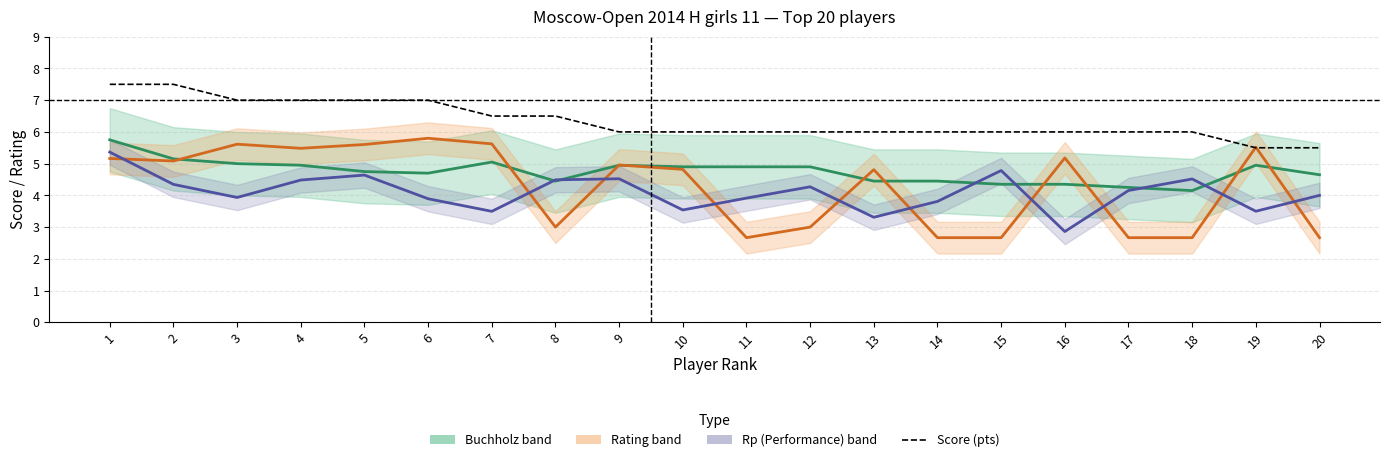

How many lines are shown in the chart?

4